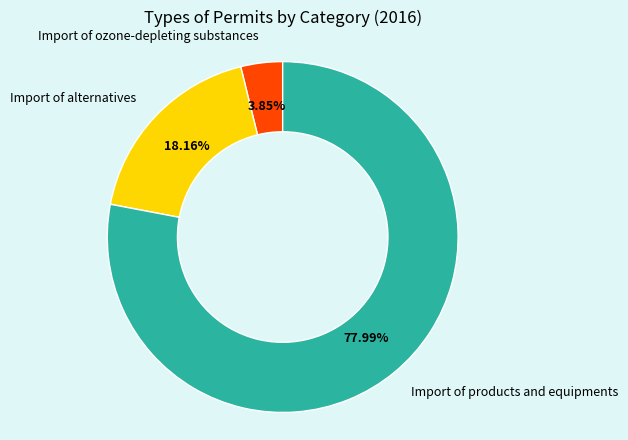

Rank the categories by value from highest to lowest.

Import of products and equipments, Import of alternatives, Import of ozone-depleting substances